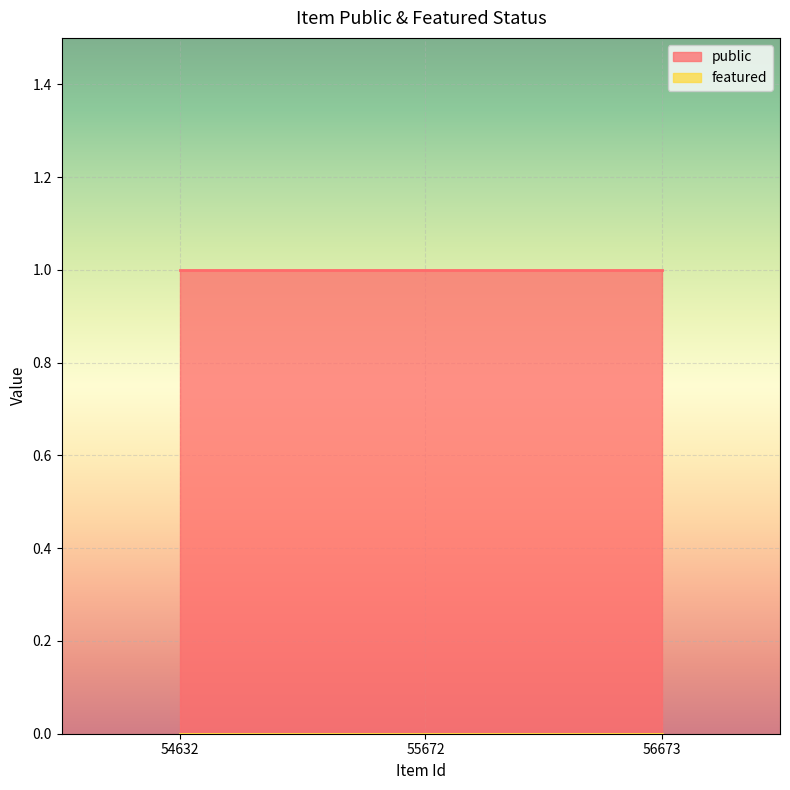

Which series has the largest total across all categories?

public